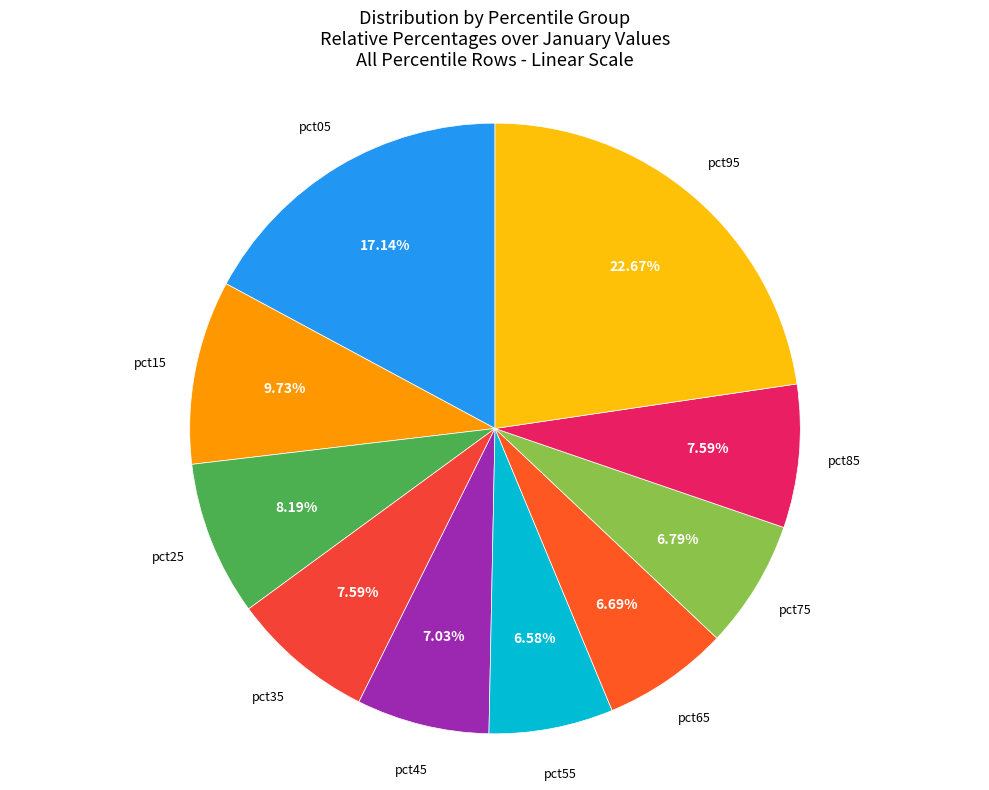

What percentage do pct65 and pct35 together represent?

14.3%